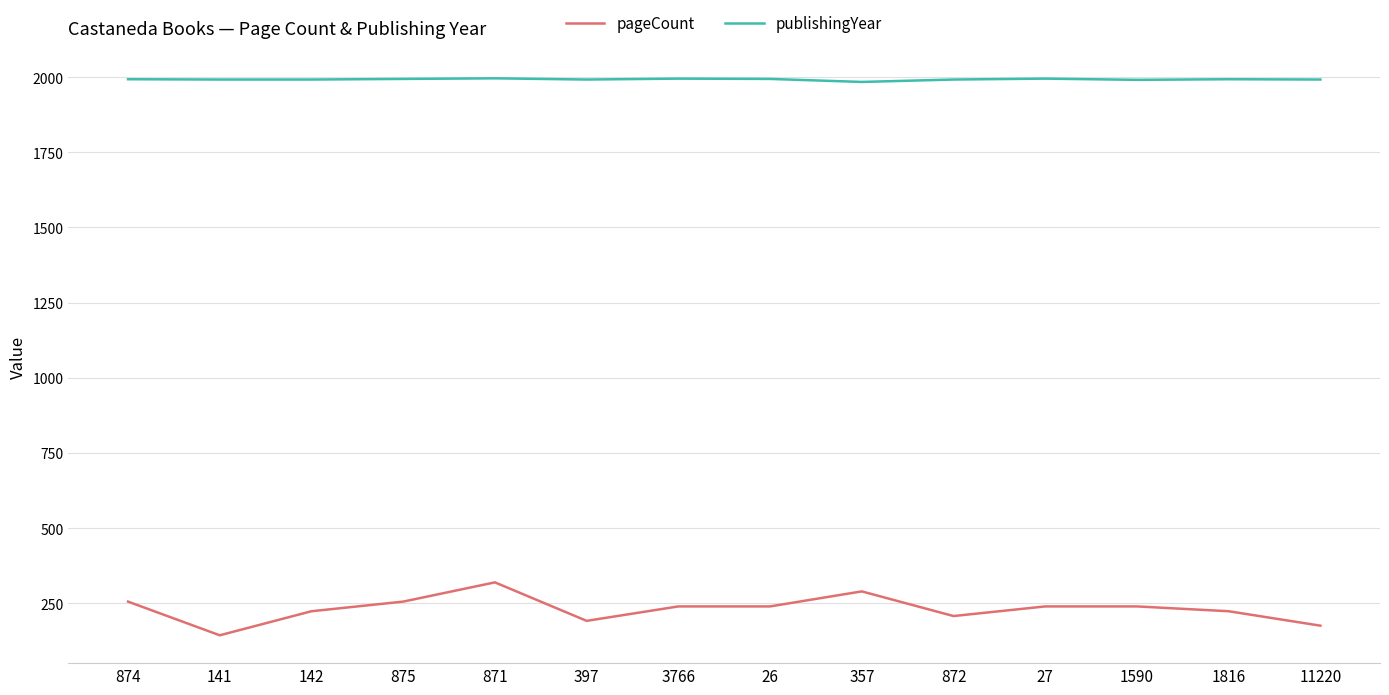

Rank the series by their average value, from lowest to highest.

pageCount, publishingYear